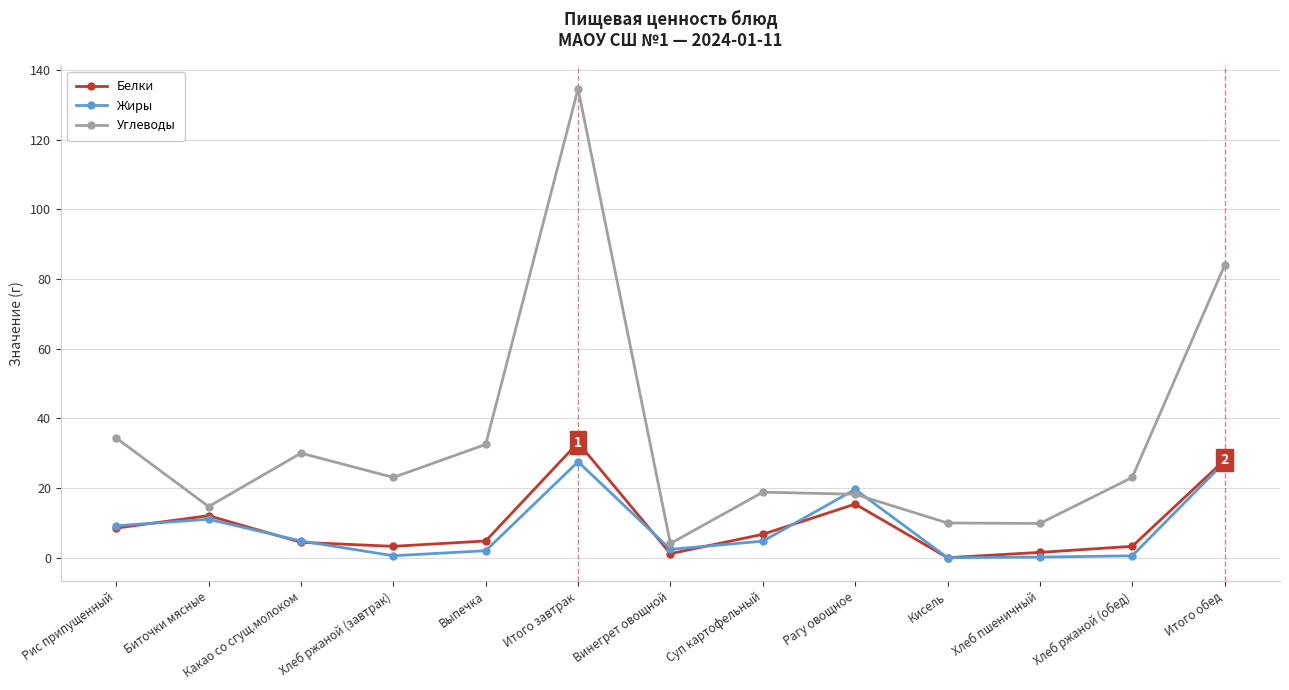

The Белки series shows 4.8 at Выпечка. True or false?

True